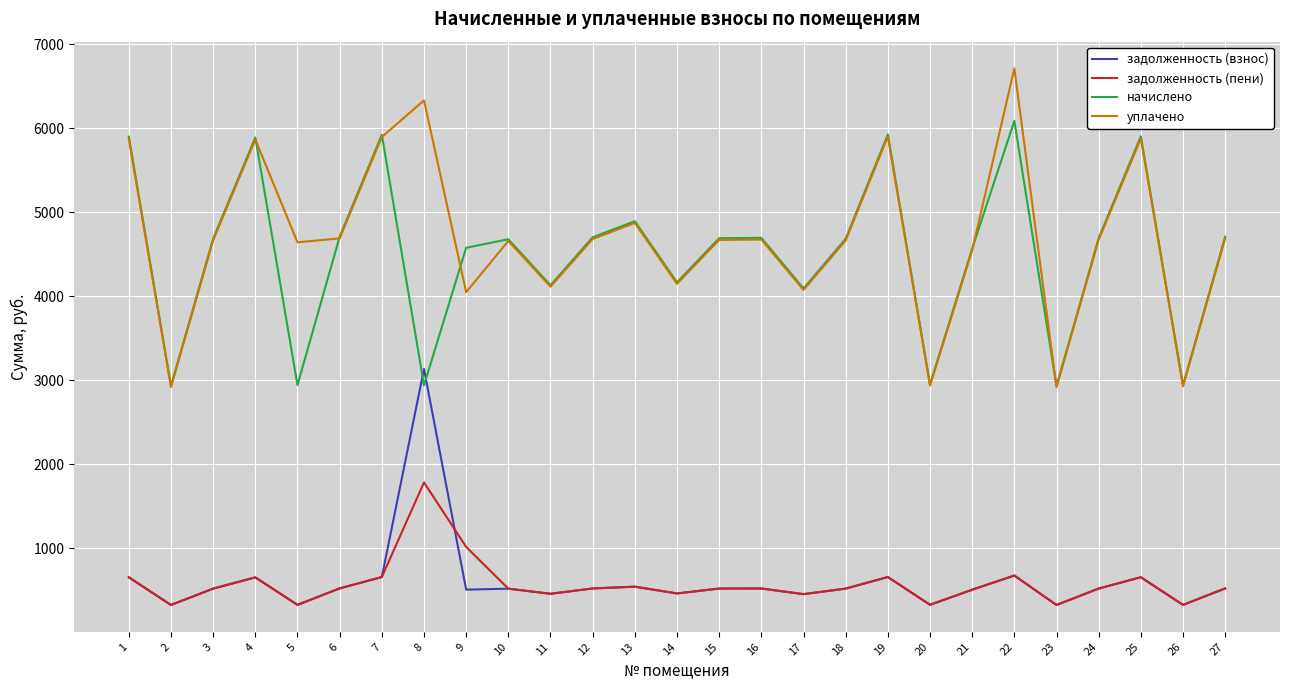

What value does the начислено series have at 26?

2940.3